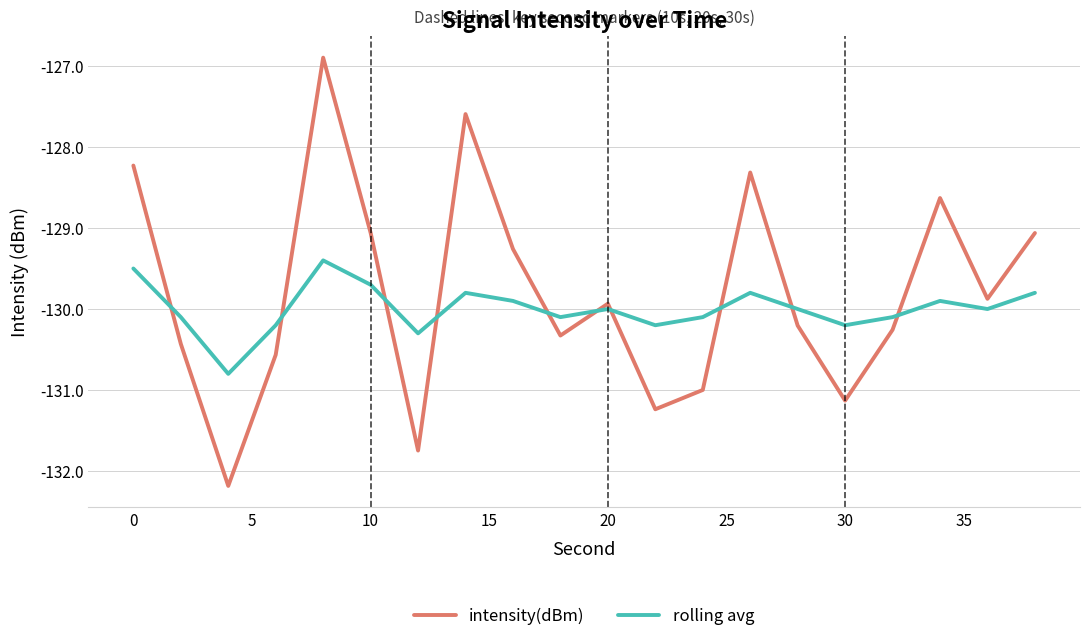

How many lines are shown in the chart?

2